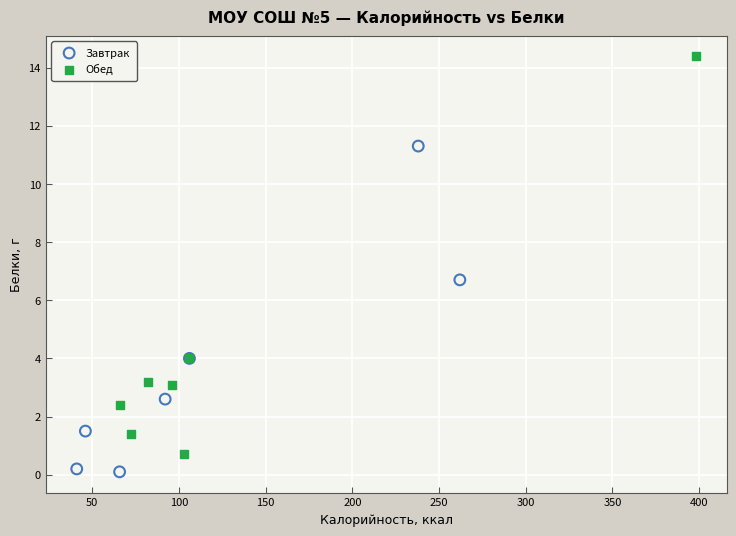

Which series has the widest spread of Y values?

Обед